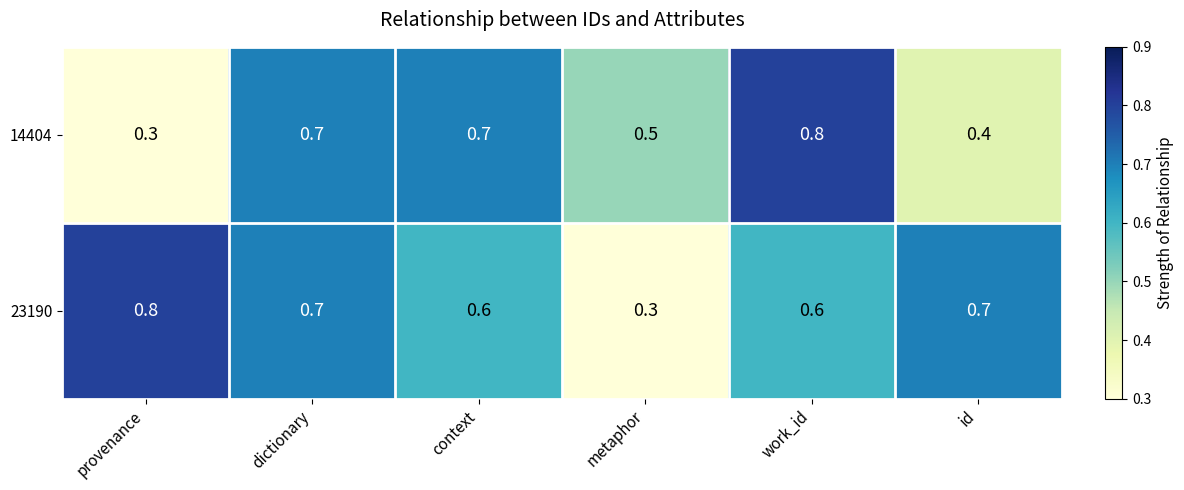

What is the difference between the highest and lowest values at id?

0.3